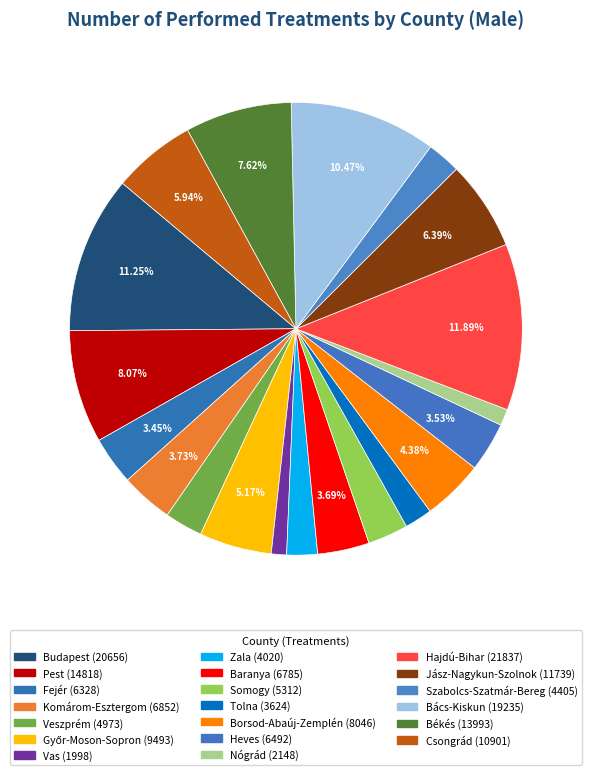

How many slices are in this pie chart?

20